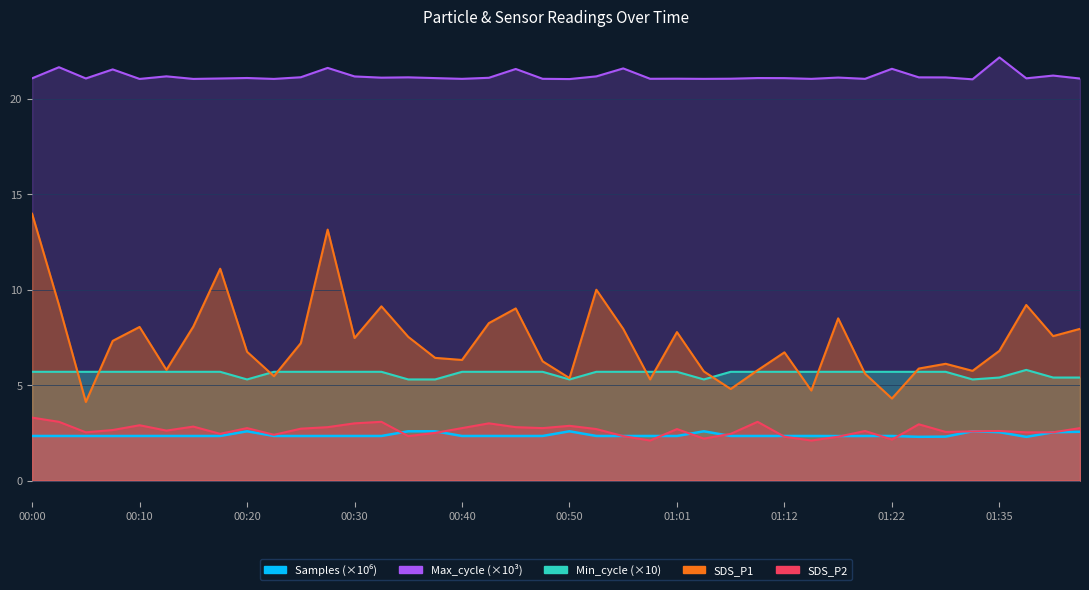

At which category is the sum across all series the highest?

00:00